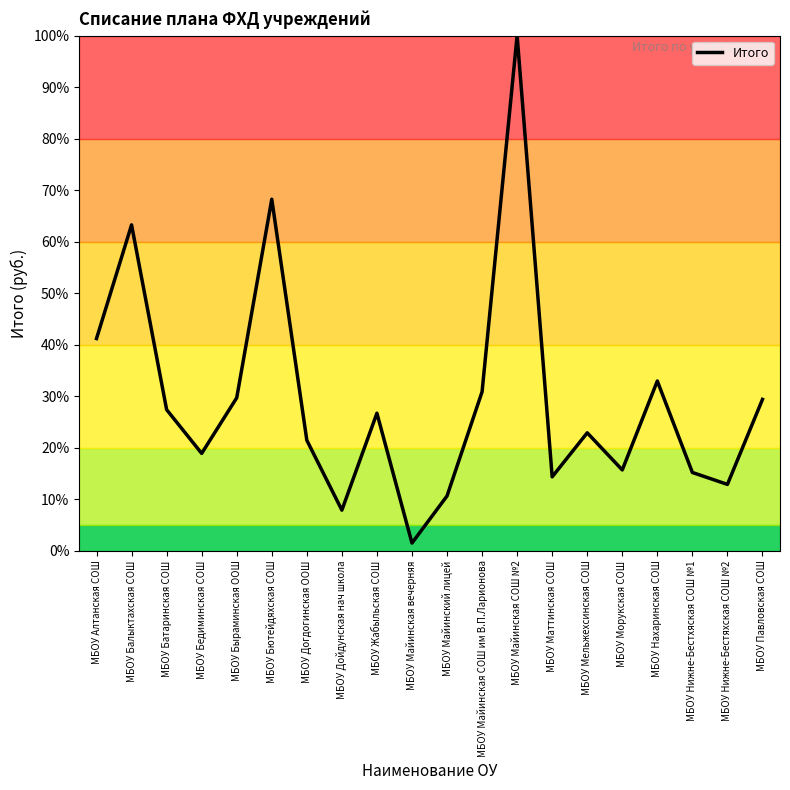

True or false: the data shows 11.1 at МБОУ Дойдунская нач школа.

False